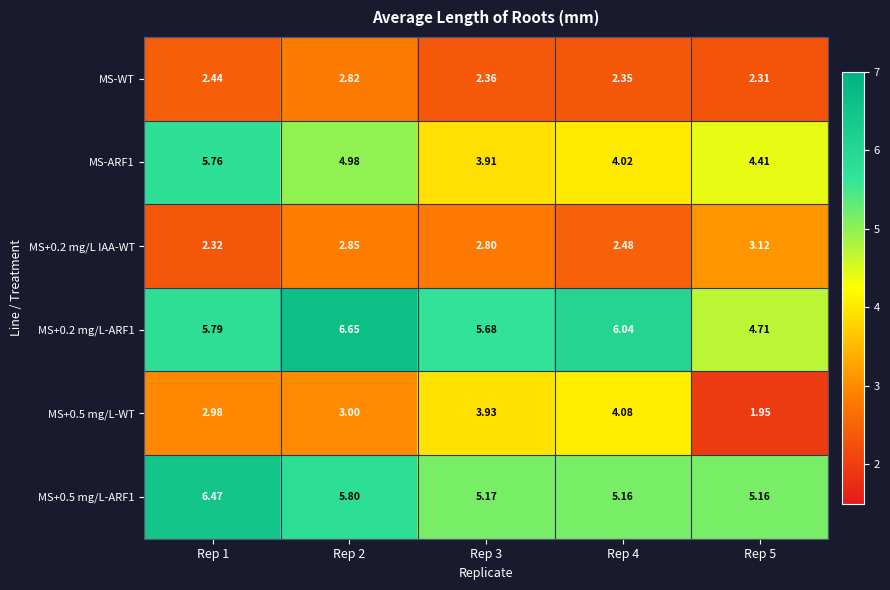

How many series are shown in this chart?

6